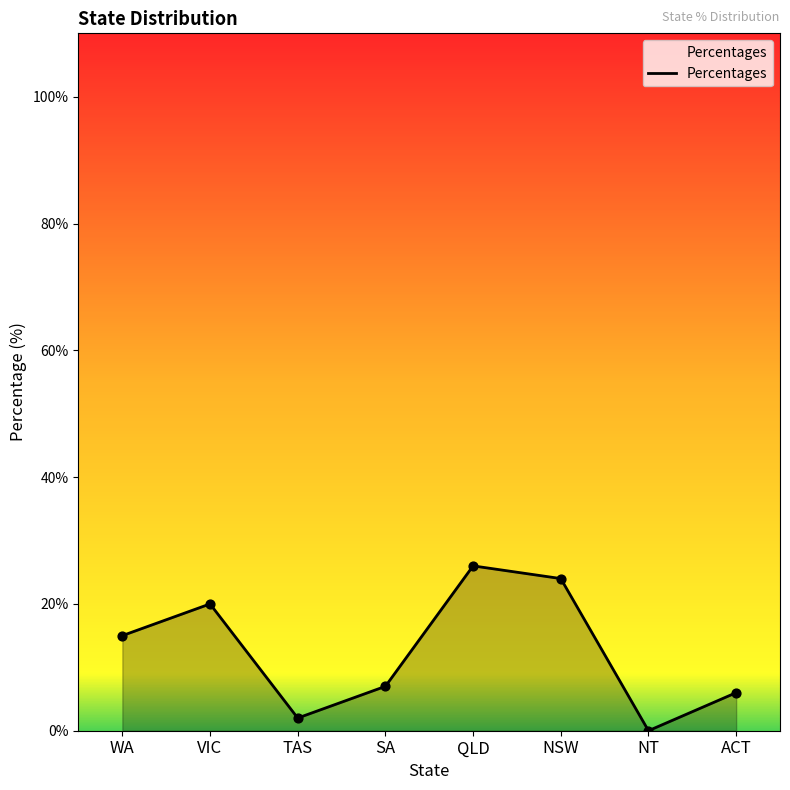

Approximately how many times larger is the value at QLD compared to WA?

1.7